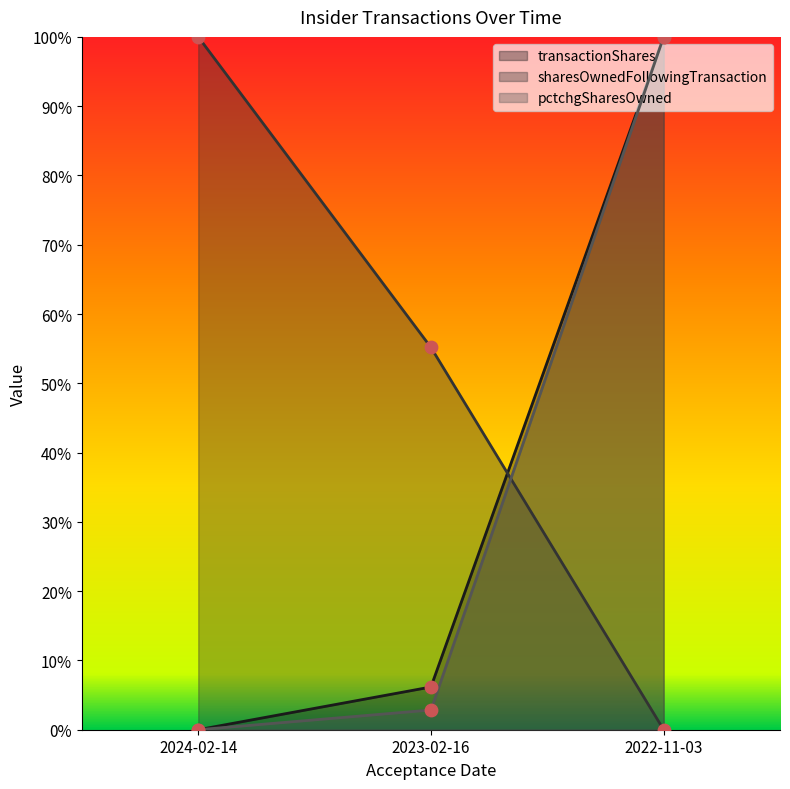

Which series reaches the maximum Y coordinate?

transactionShares